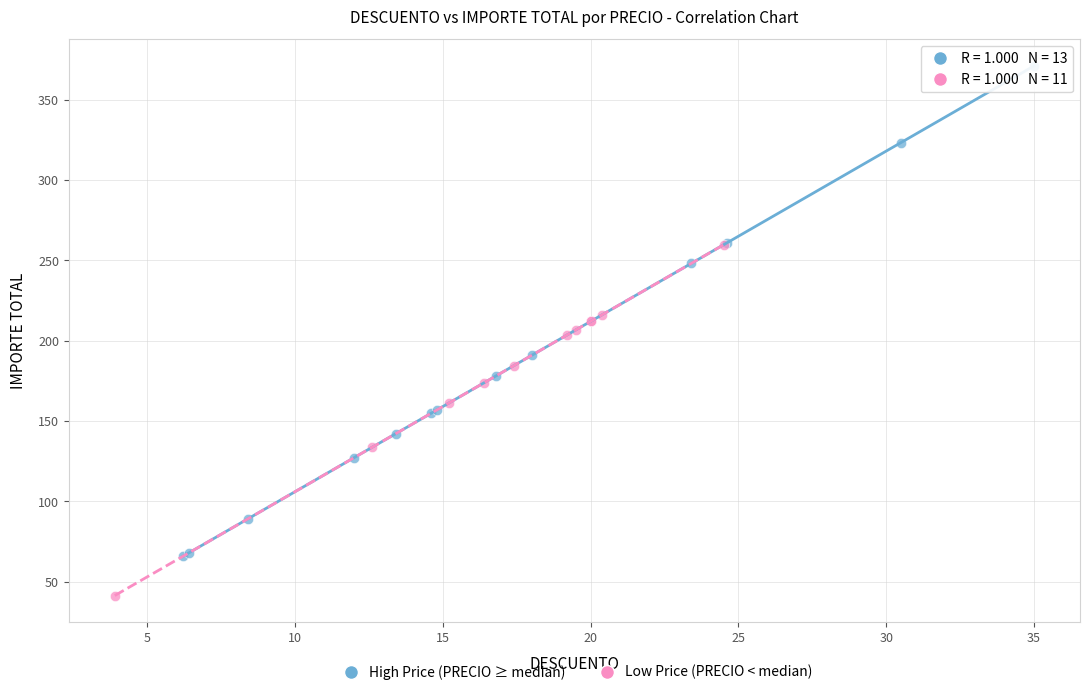

Which series reaches the minimum Y coordinate?

Low Price (PRECIO < median)